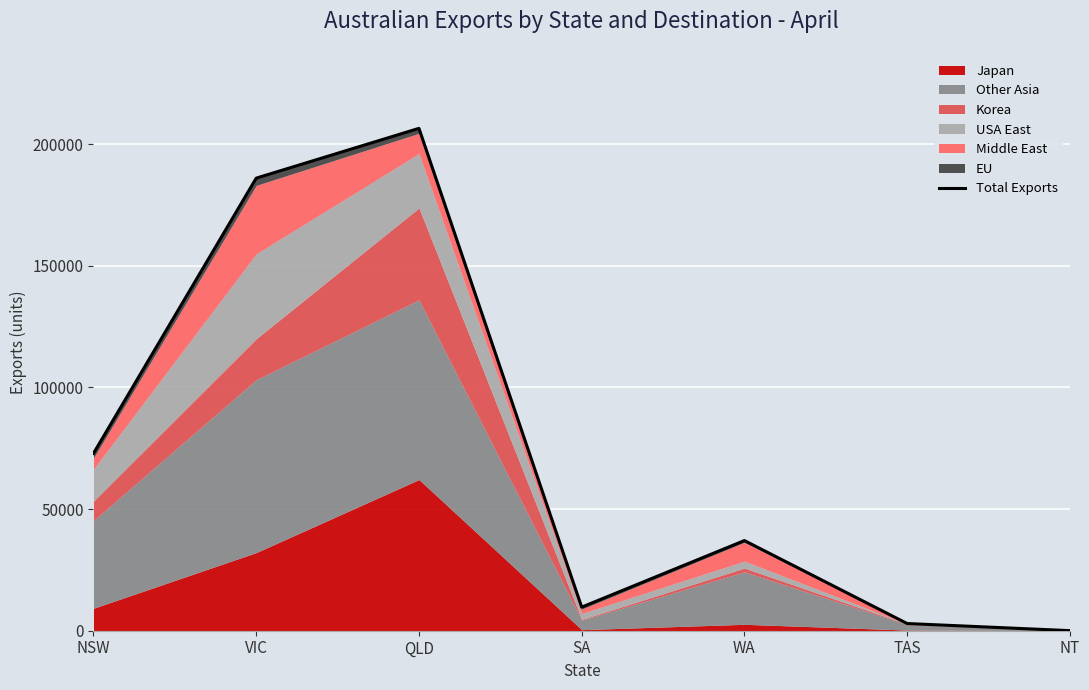

How many lines are shown in the chart?

1